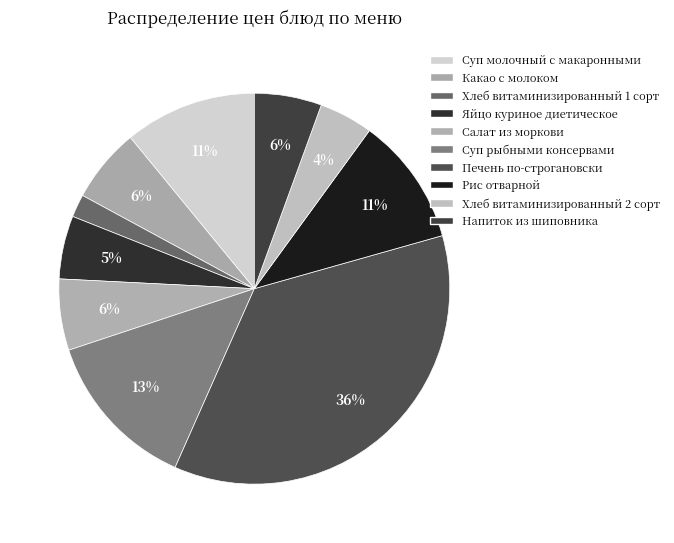

What percentage is the Какао с молоком slice, to the nearest percent?

6%